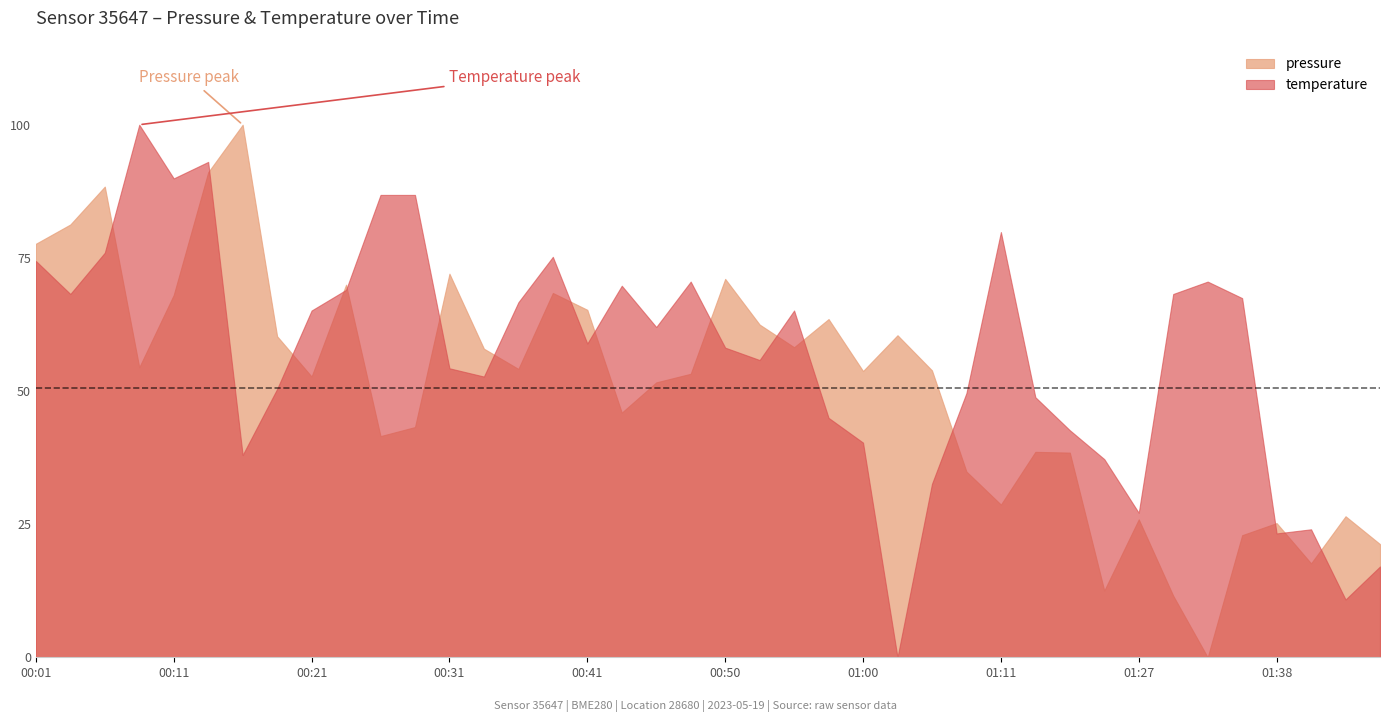

What value does the temperature series have at 00:31?

54.3